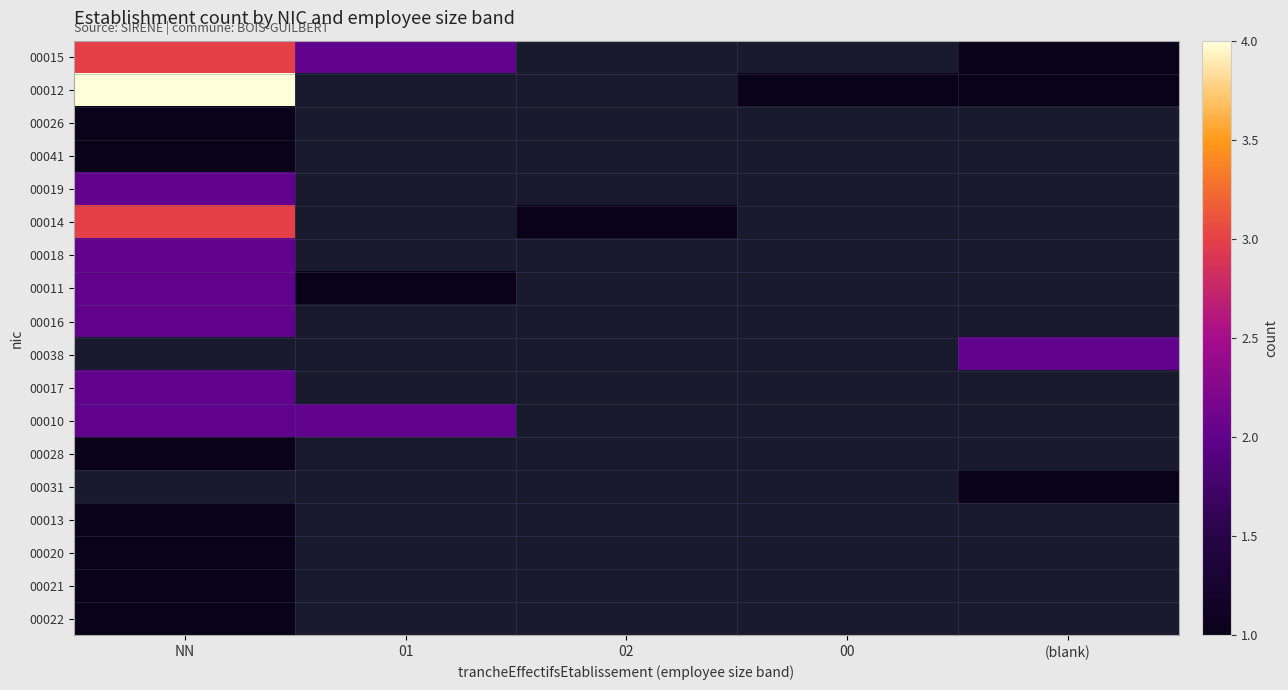

Which category has the highest value in the 00026 series?

NN